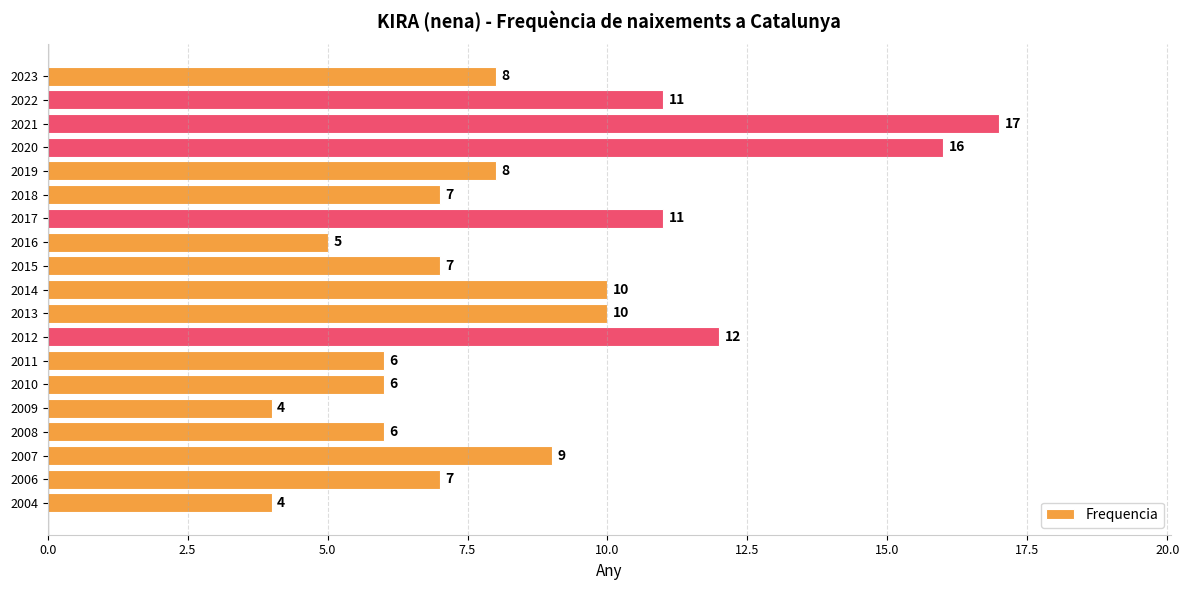

How many data points are less than 8?

9